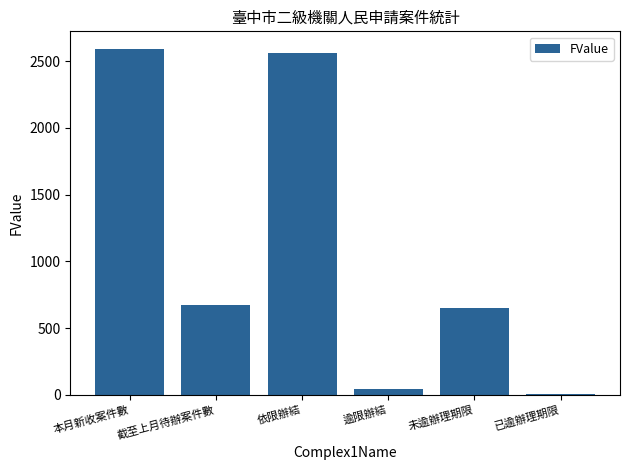

What is the maximum value shown in the chart?

2593